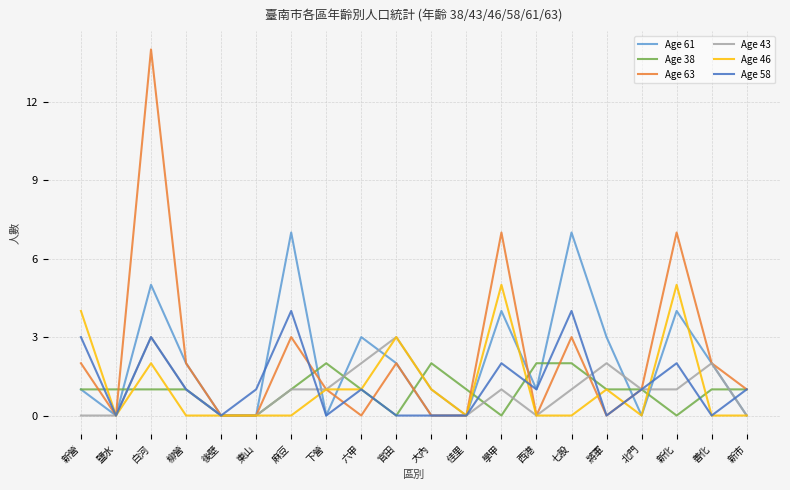

The Age 61 series shows 0 at 西港. True or false?

False